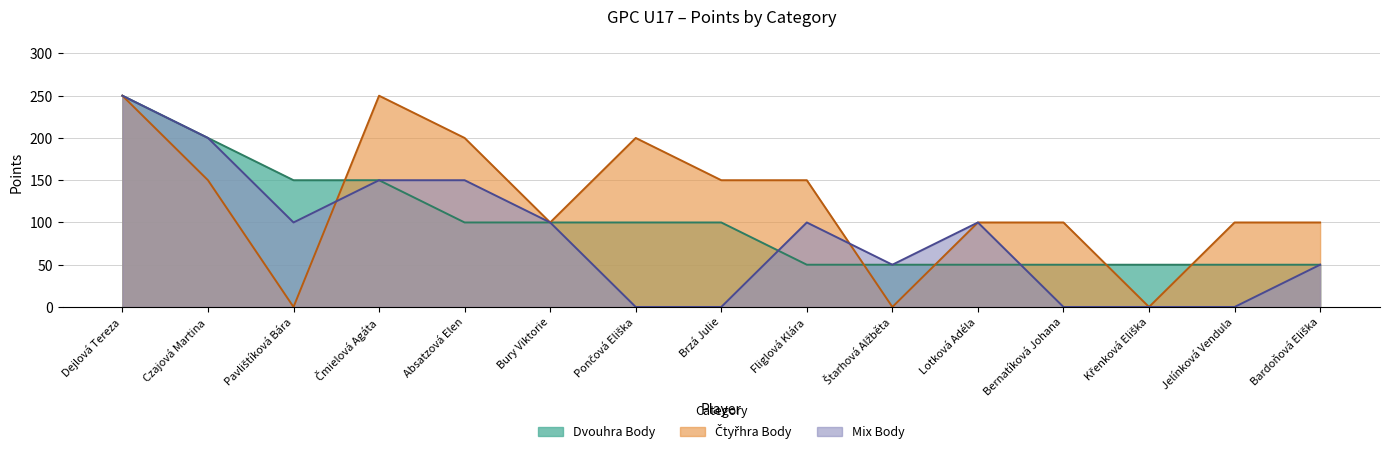

How many lines are shown in the chart?

3